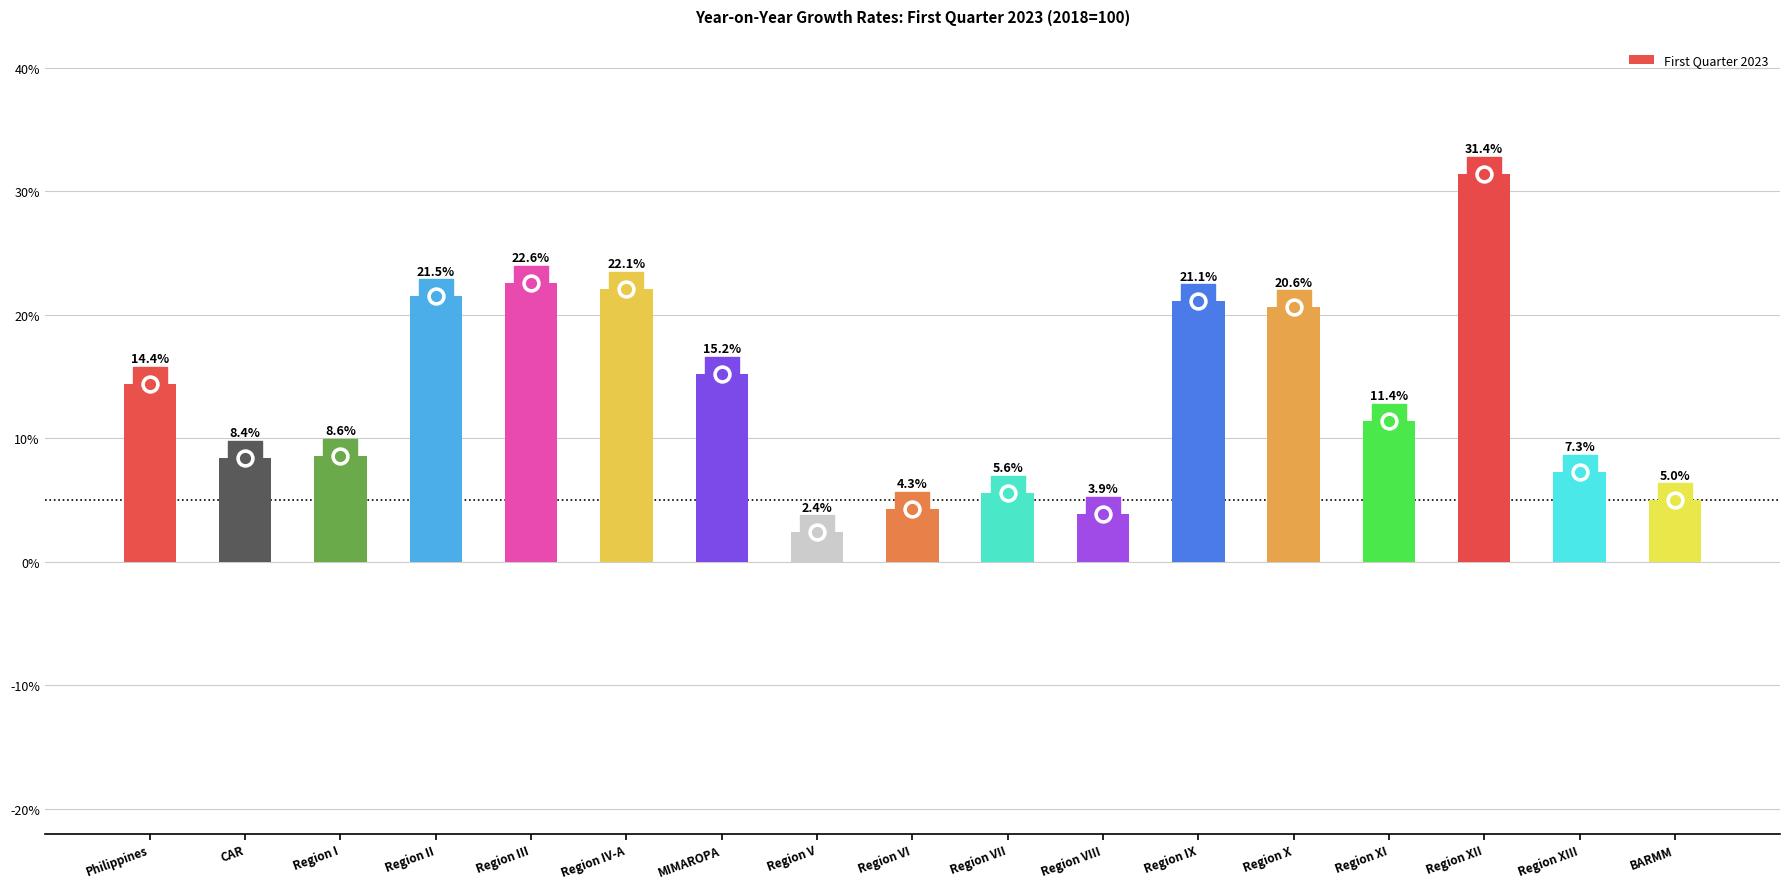

What is the change in value from Region VI to Region IX?

+16.8